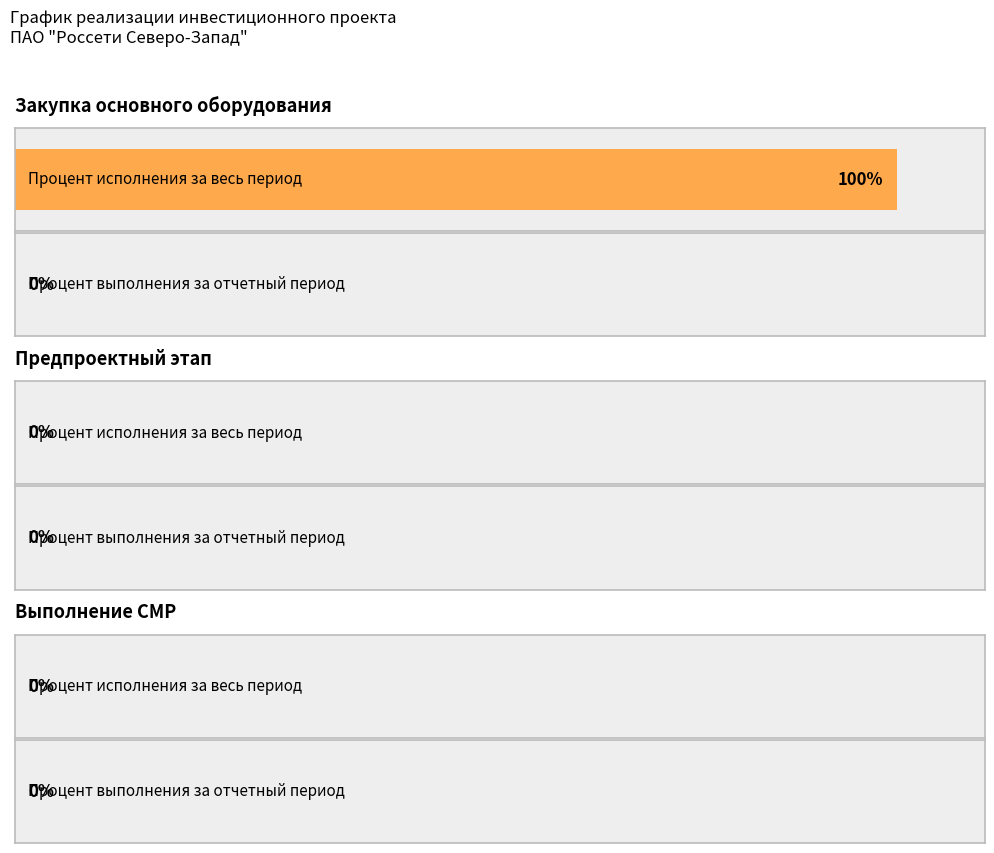

Count the number of data series in this chart.

2